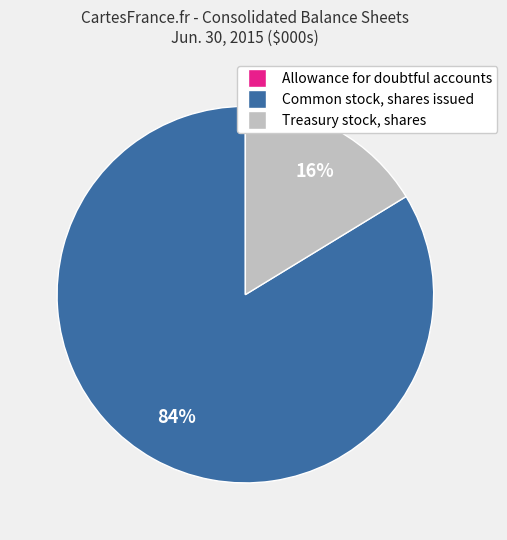

Between Treasury stock, shares and Common stock, shares issued, which is larger?

Common stock, shares issued